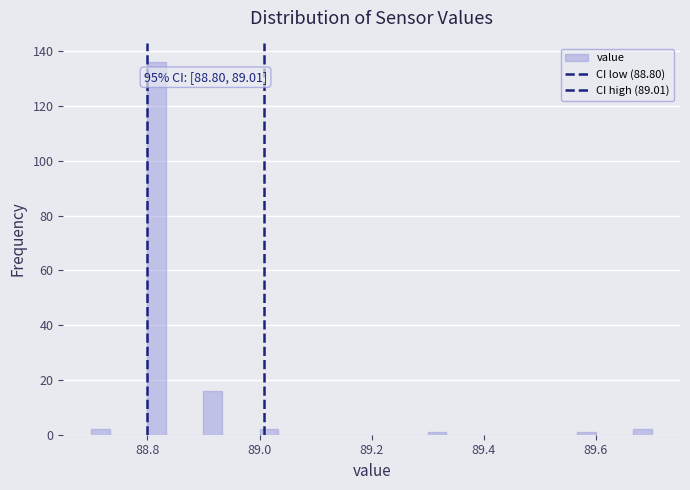

Around what value on the x-axis is the tallest bar? Give the approximate position of its centre, as read against the axis.

88.82